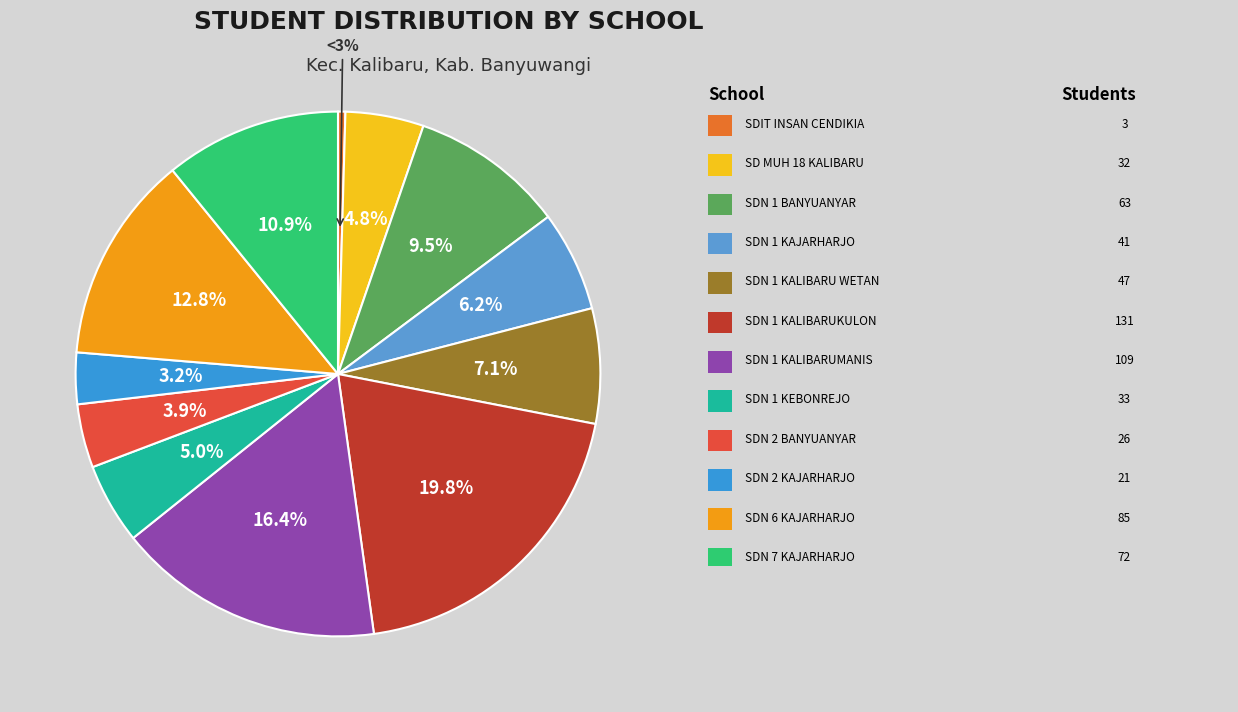

How many slices are in this pie chart?

12